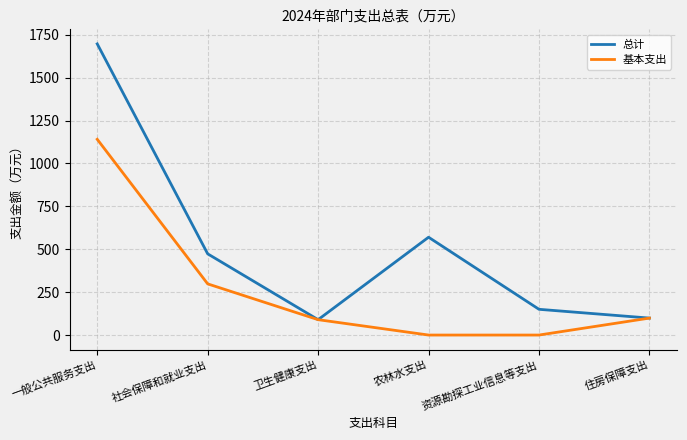

At 一般公共服务支出, list the series in order from largest to smallest.

总计, 基本支出